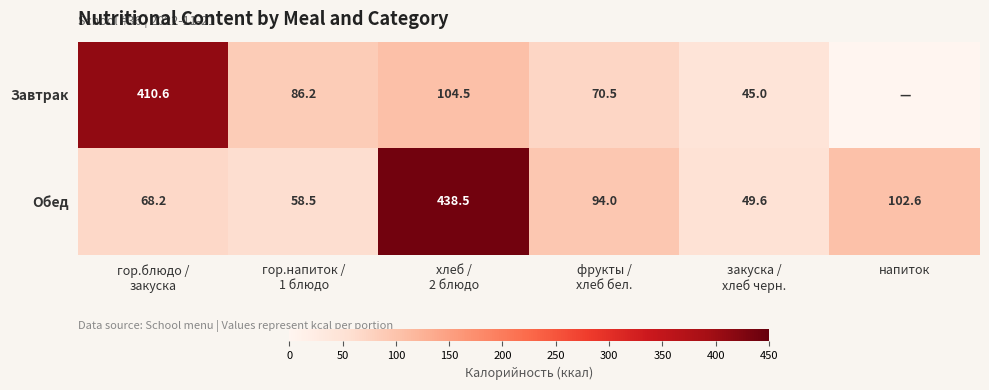

What is the lowest value of the Обед series?

49.6